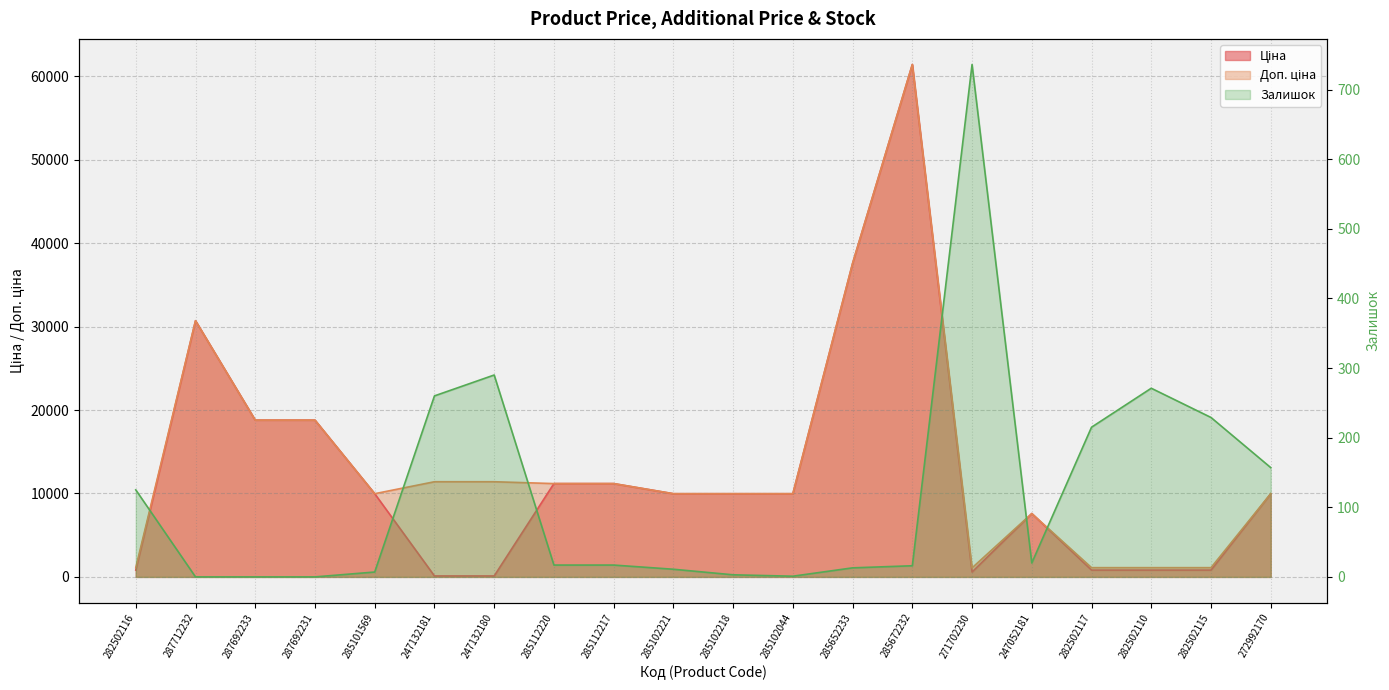

How many values in the Залишок series exceed 17?

9